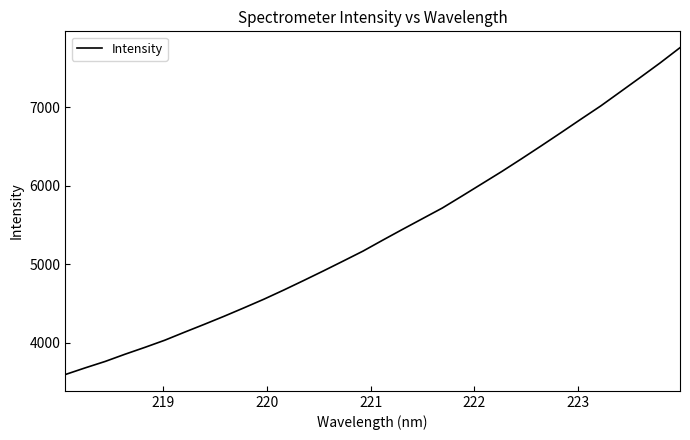

What is the maximum value shown in the chart?

7760.3